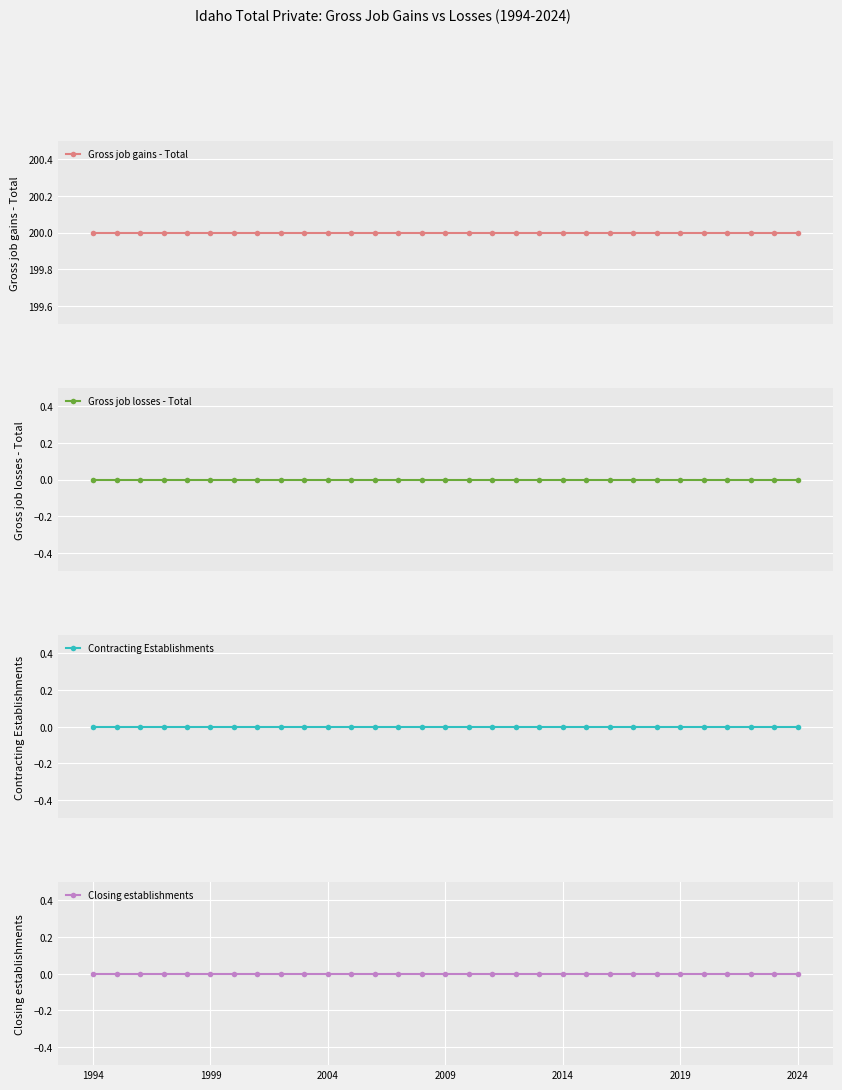

Which series has the largest total across all categories?

Gross job gains - Total